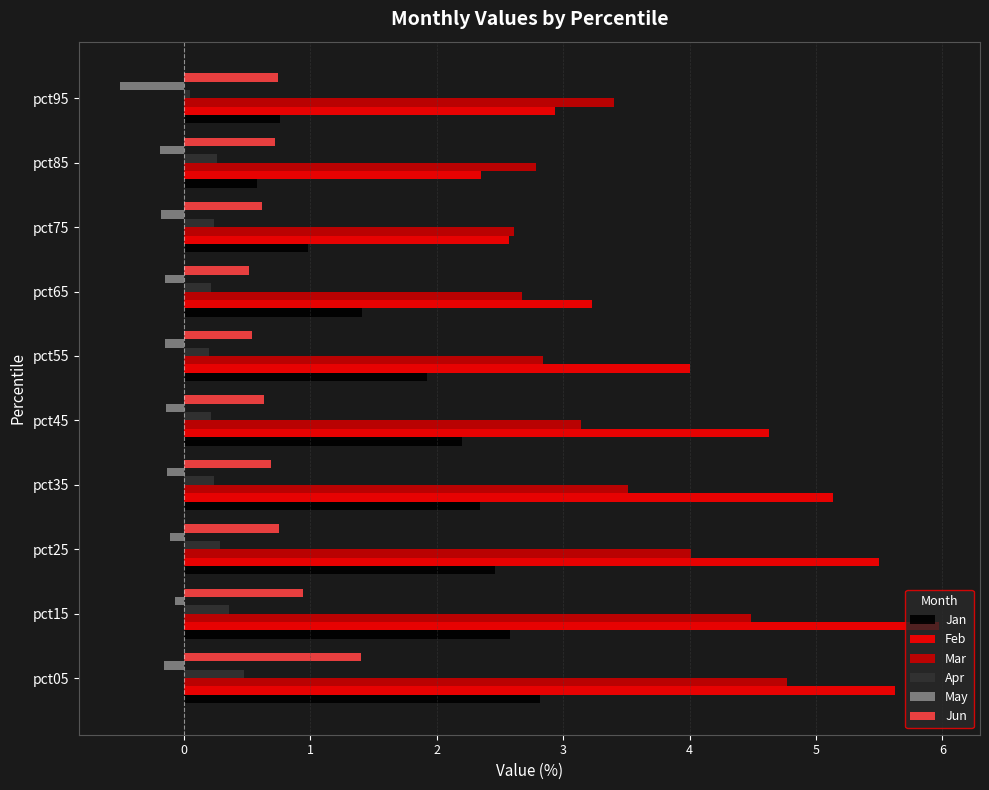

Which series has the largest range (max minus min)?

Feb